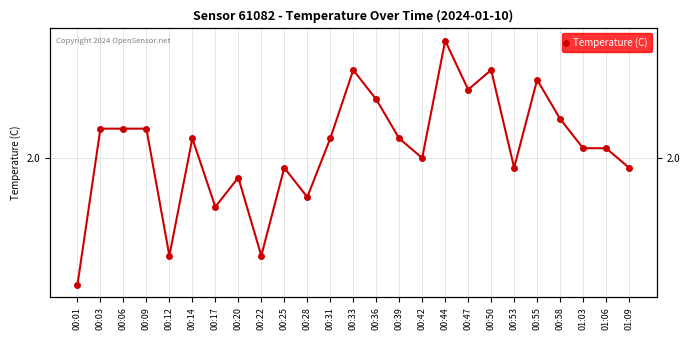

Rank the categories by value from highest to lowest.

00:44, 00:33, 00:50, 00:55, 00:47, 00:36, 00:58, 00:03, 00:06, 00:09, 00:14, 00:31, 00:39, 01:03, 01:06, 00:42, 00:25, 00:53, 01:09, 00:20, 00:28, 00:17, 00:12, 00:22, 00:01